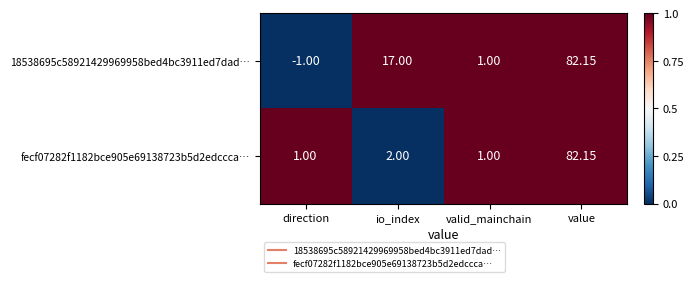

How many data points in fecf07282f1182bce905e69138723b5d2edccca… are less than 2?

2